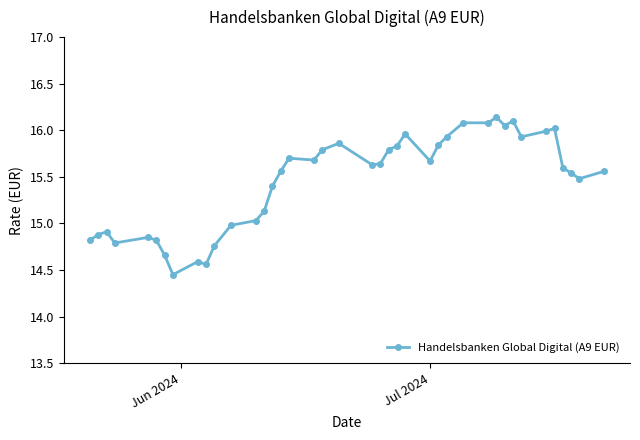

True or false: there are more than 2 points higher than both neighbors.

True